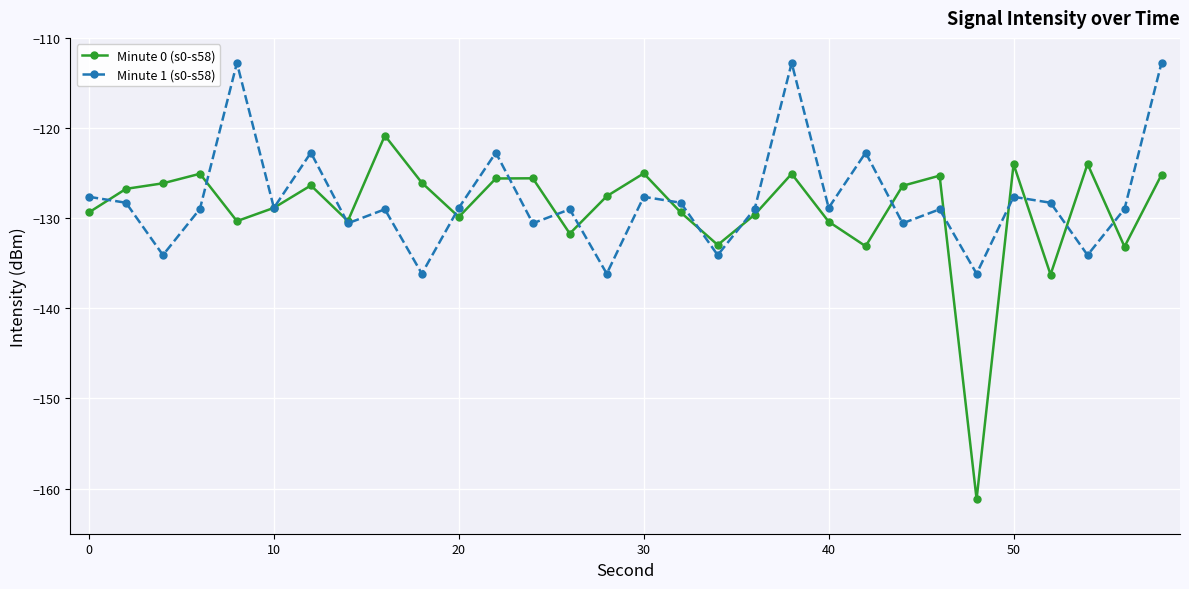

What is the value of the Minute 0 (s0-s58) point at the 15th from the left?

-127.6